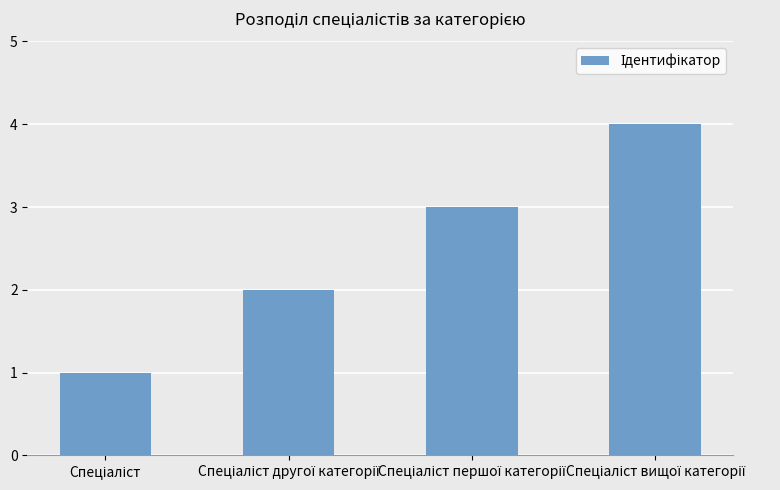

What is the difference between the maximum and minimum values?

3